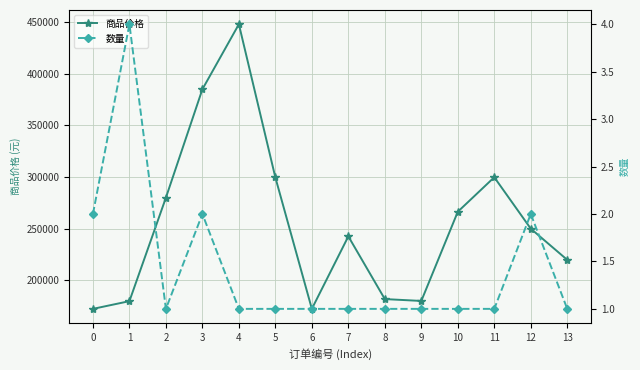

True or false: 数量 has a value of 0.6 at 4.

False